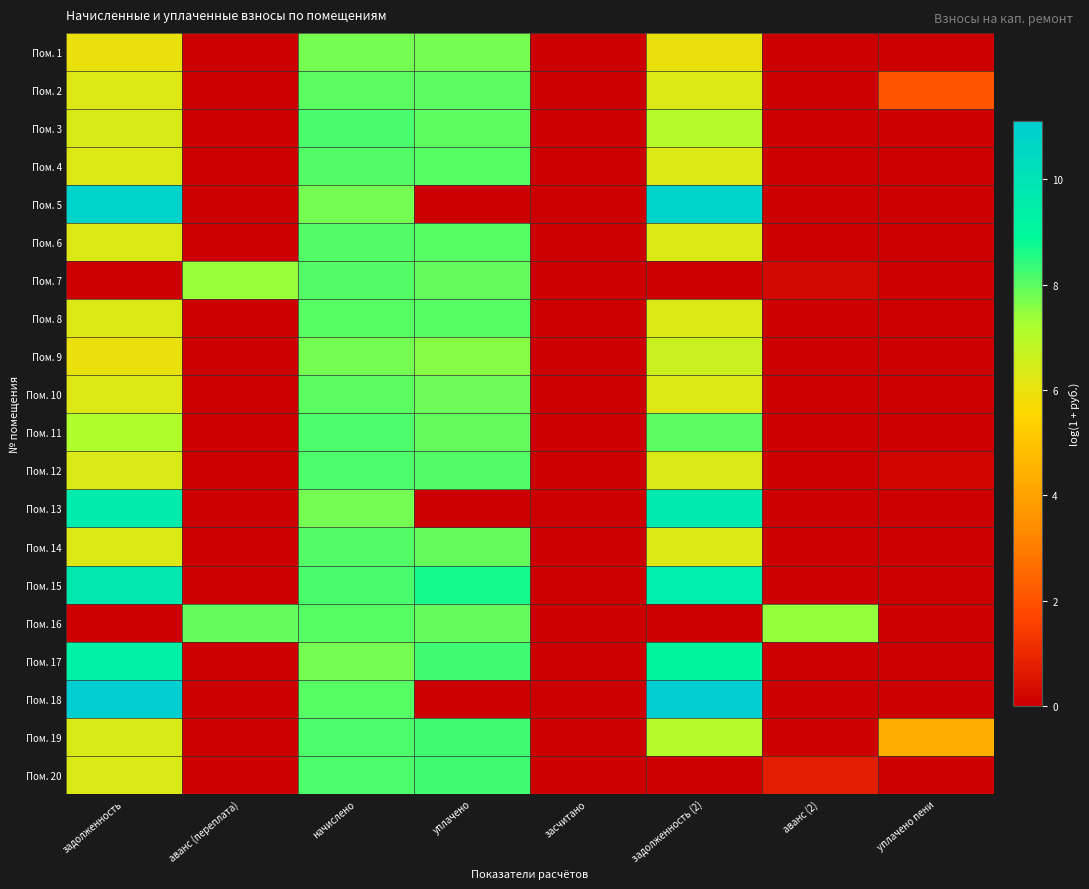

Reading left to right, extract all data points from this chart.

Пом. 1: задолженность=6.0	аванс (переплата)=0.0	начислено=7.8	уплачено=7.7	засчитано=0.0	задолженность (2)=6.0	аванс (2)=0.0	уплачено пени=0.0
Пом. 2: задолженность=6.3	аванс (переплата)=0.0	начислено=8.0	уплачено=8.0	засчитано=0.0	задолженность (2)=6.2	аванс (2)=0.0	уплачено пени=2.1
Пом. 3: задолженность=6.4	аванс (переплата)=0.0	начислено=8.2	уплачено=8.0	засчитано=0.0	задолженность (2)=7.1	аванс (2)=0.0	уплачено пени=0.0
Пом. 4: задолженность=6.3	аванс (переплата)=0.0	начислено=8.1	уплачено=8.1	засчитано=0.0	задолженность (2)=6.3	аванс (2)=0.0	уплачено пени=0.0
Пом. 5: задолженность=10.8	аванс (переплата)=0.0	начислено=7.7	уплачено=0.0	засчитано=0.0	задолженность (2)=10.8	аванс (2)=0.0	уплачено пени=0.0
Пом. 6: задолженность=6.3	аванс (переплата)=0.0	начислено=8.1	уплачено=8.1	засчитано=0.0	задолженность (2)=6.3	аванс (2)=0.0	уплачено пени=0.0
Пом. 7: задолженность=0.0	аванс (переплата)=7.4	начислено=8.1	уплачено=7.9	засчитано=0.0	задолженность (2)=0.0	аванс (2)=0.2	уплачено пени=0.0
Пом. 8: задолженность=6.3	аванс (переплата)=0.0	начислено=8.1	уплачено=8.1	засчитано=0.0	задолженность (2)=6.3	аванс (2)=0.0	уплачено пени=0.0
Пом. 9: задолженность=6.0	аванс (переплата)=0.0	начислено=7.8	уплачено=7.6	засчитано=0.0	задолженность (2)=6.7	аванс (2)=0.0	уплачено пени=0.0
Пом. 10: задолженность=6.2	аванс (переплата)=0.0	начислено=8.0	уплачено=7.8	засчитано=0.0	задолженность (2)=6.2	аванс (2)=0.0	уплачено пени=0.0
Пом. 11: задолженность=7.1	аванс (переплата)=0.0	начислено=8.2	уплачено=7.9	засчитано=0.0	задолженность (2)=8.0	аванс (2)=0.0	уплачено пени=0.0
Пом. 12: задолженность=6.3	аванс (переплата)=0.0	начислено=8.1	уплачено=8.1	засчитано=0.0	задолженность (2)=6.3	аванс (2)=0.0	уплачено пени=0.2
Пом. 13: задолженность=9.6	аванс (переплата)=0.0	начислено=7.8	уплачено=0.0	засчитано=0.0	задолженность (2)=9.7	аванс (2)=0.0	уплачено пени=0.0
Пом. 14: задолженность=6.3	аванс (переплата)=0.0	начислено=8.1	уплачено=7.9	засчитано=0.0	задолженность (2)=6.3	аванс (2)=0.0	уплачено пени=0.0
Пом. 15: задолженность=9.8	аванс (переплата)=0.0	начислено=8.2	уплачено=8.7	засчитано=0.0	задолженность (2)=9.5	аванс (2)=0.0	уплачено пени=0.0
Пом. 16: задолженность=0.0	аванс (переплата)=7.9	начислено=8.1	уплачено=7.9	засчитано=0.0	задолженность (2)=0.0	аванс (2)=7.4	уплачено пени=0.0
Пом. 17: задолженность=9.4	аванс (переплата)=0.0	начислено=7.8	уплачено=8.3	засчитано=0.0	задолженность (2)=9.1	аванс (2)=0.0	уплачено пени=0.0
Пом. 18: задолженность=11.1	аванс (переплата)=0.0	начислено=8.1	уплачено=0.0	засчитано=0.0	задолженность (2)=11.1	аванс (2)=0.0	уплачено пени=0.0
Пом. 19: задолженность=6.4	аванс (переплата)=0.0	начислено=8.2	уплачено=8.3	засчитано=0.0	задолженность (2)=7.1	аванс (2)=0.0	уплачено пени=4.3
Пом. 20: задолженность=6.3	аванс (переплата)=0.0	начислено=8.1	уплачено=8.3	засчитано=0.0	задолженность (2)=0.0	аванс (2)=0.7	уплачено пени=0.0